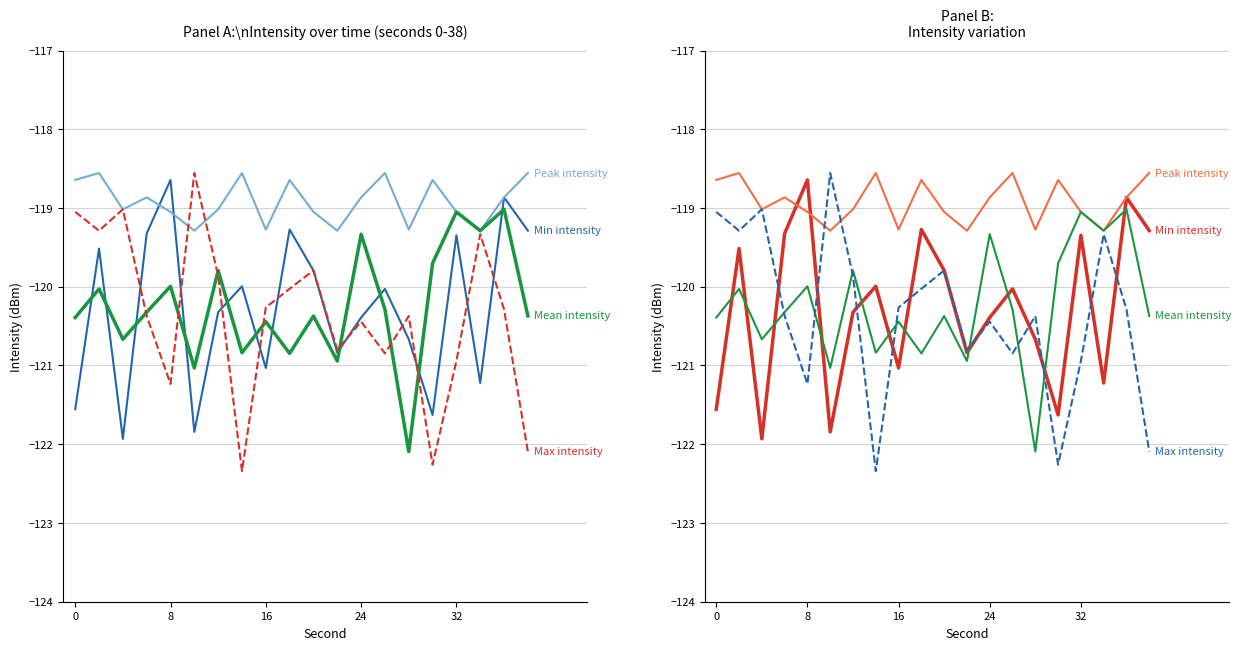

Is the value of Mean intensity at 8 greater than the value of Min intensity at 16?

Yes